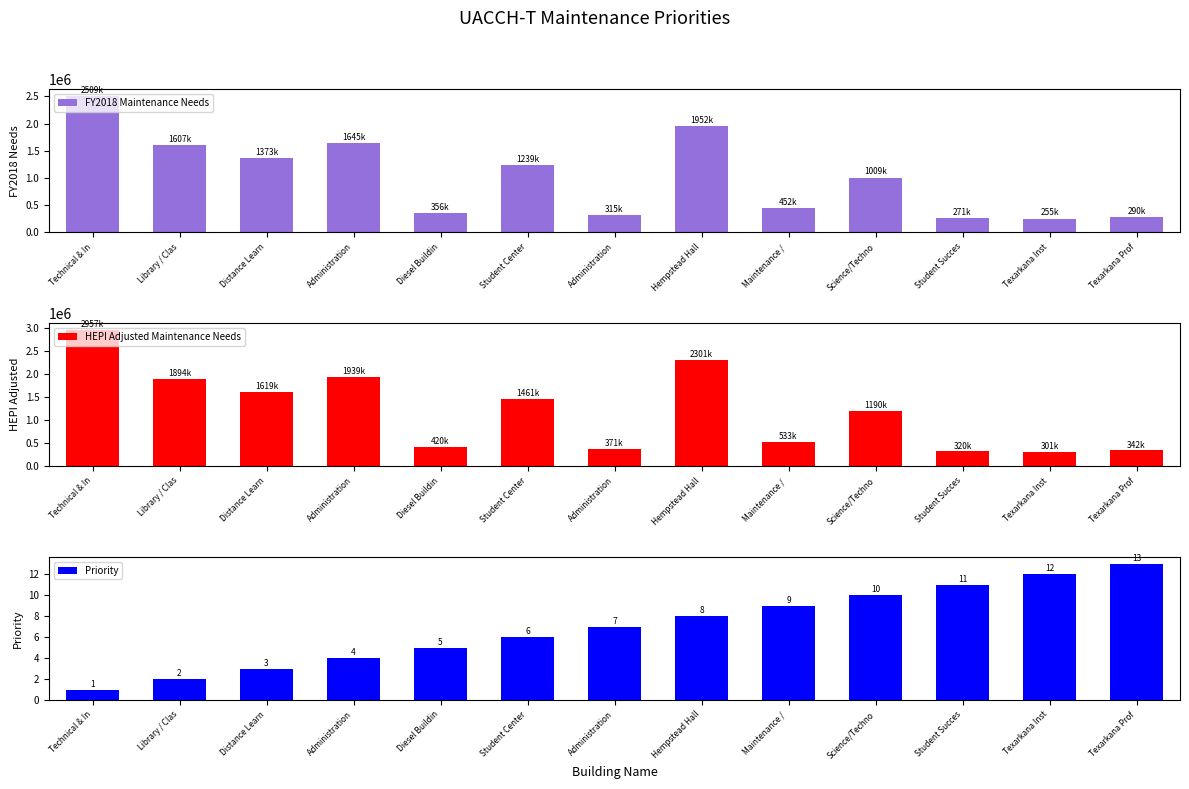

Which series has the largest total across all categories?

HEPI Adjusted Maintenance Needs